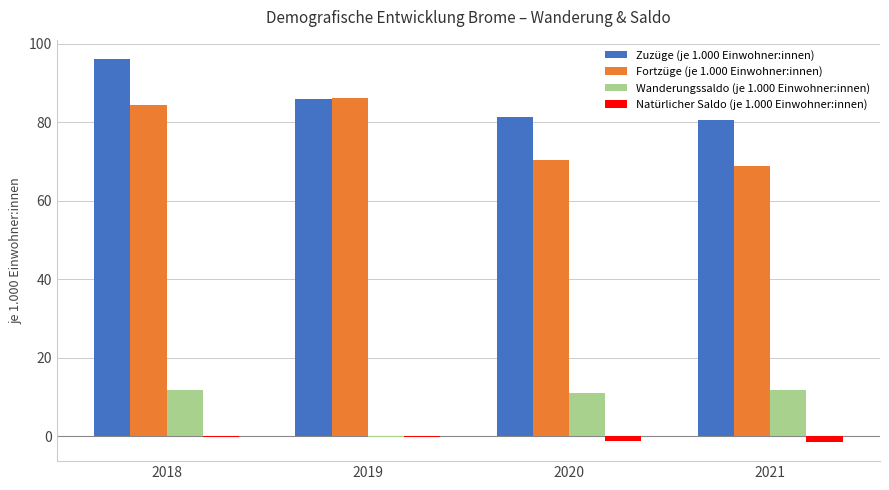

Is the value of Zuzüge (je 1.000 Einwohner:innen) at 2018 greater than the value of Natürlicher Saldo (je 1.000 Einwohner:innen) at 2020?

Yes